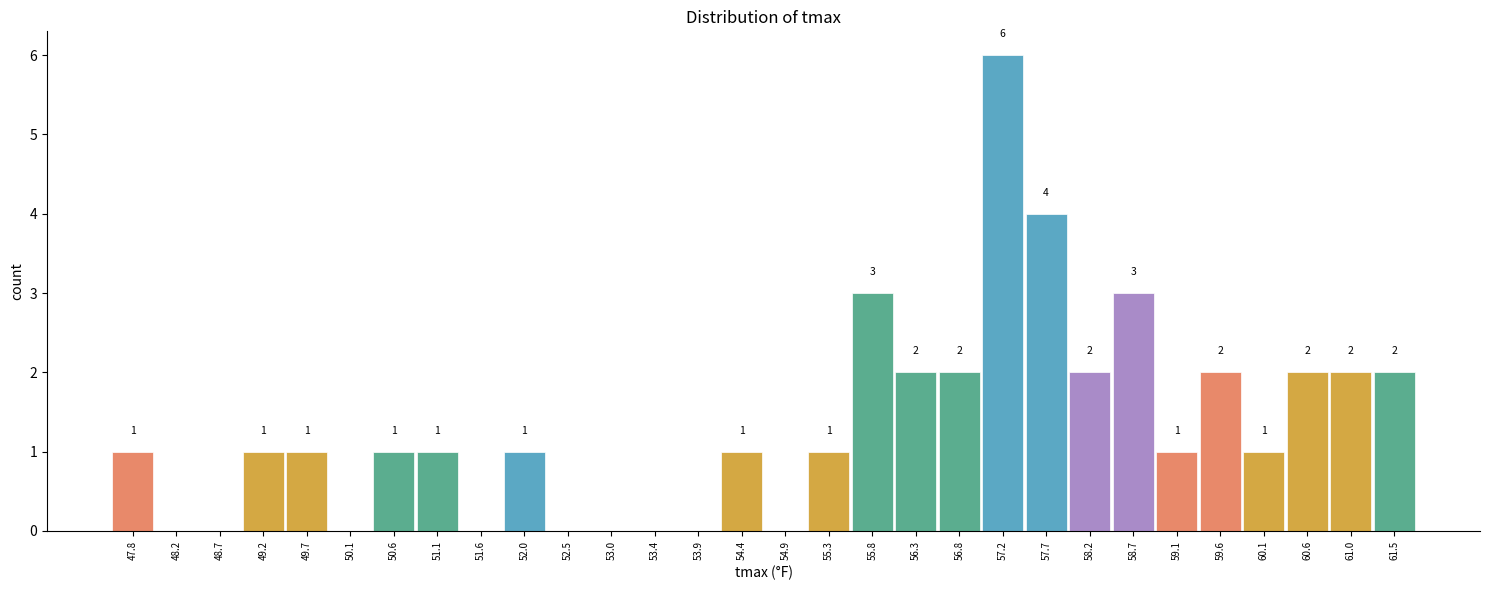

Over which range of the x-axis is the bar tallest?

57.00 to 57.45